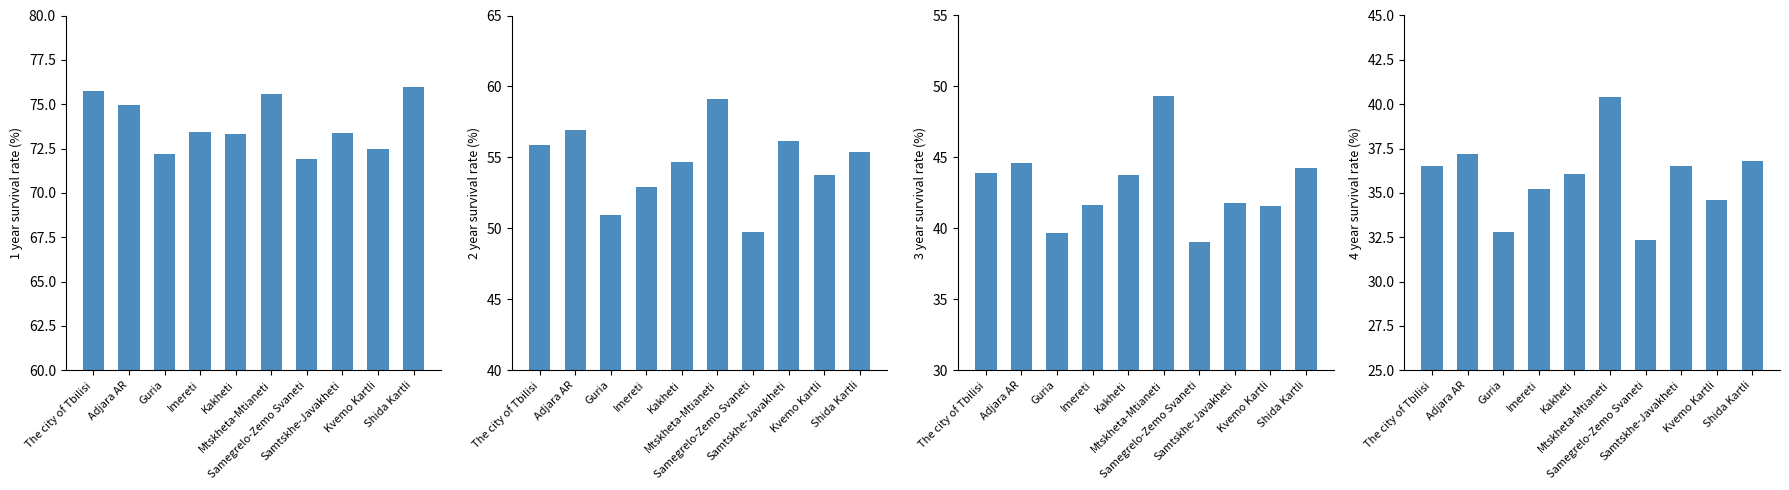

Reading right to left, extract all data points from this chart.

1 year survival rate (%): 76.0	72.5	73.4	71.9	75.6	73.3	73.4	72.2	75.0	75.7
2 year survival rate (%): 55.4	53.8	56.2	49.7	59.1	54.7	52.9	51.0	56.9	55.9
3 year survival rate (%): 44.3	41.6	41.8	39.0	49.3	43.8	41.6	39.6	44.6	43.9
4 year survival rate (%): 36.8	34.6	36.5	32.4	40.4	36.0	35.2	32.8	37.2	36.5